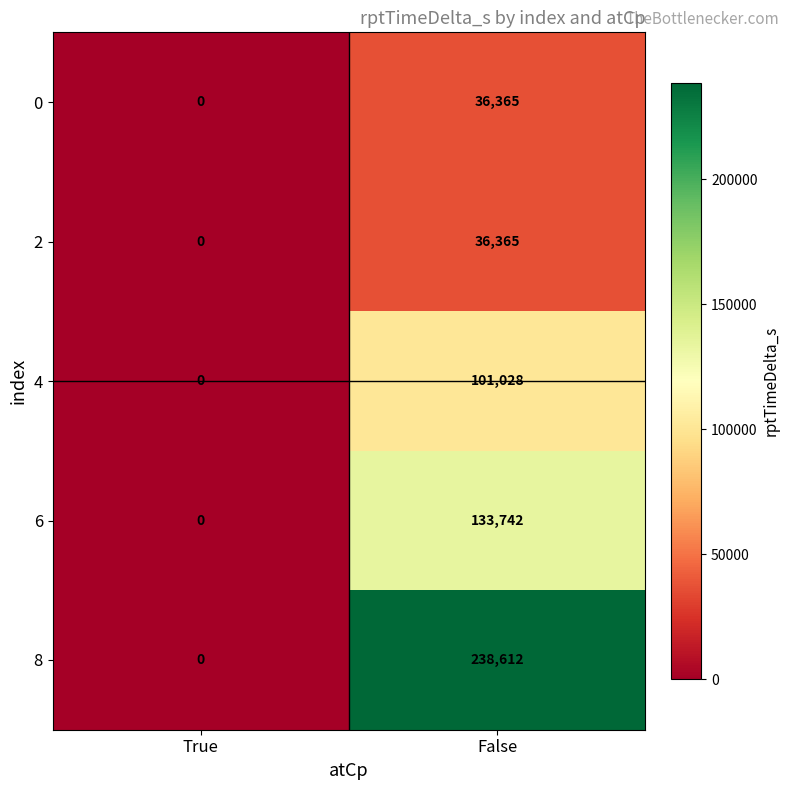

True or false: 6 has a value of 133742 at False.

True